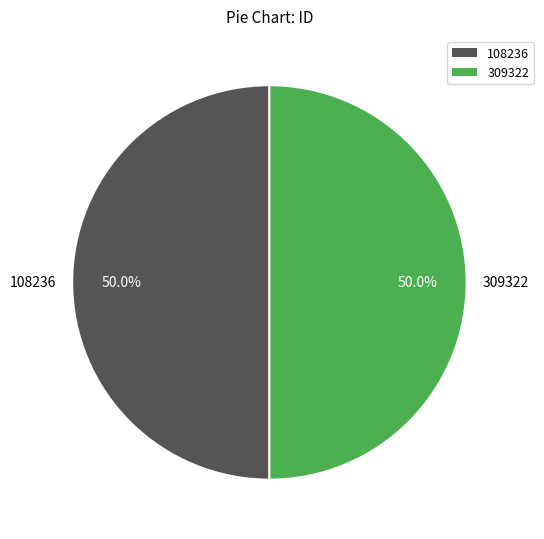

Approximately how many times larger is the value at 309322 compared to 108236?

1.0